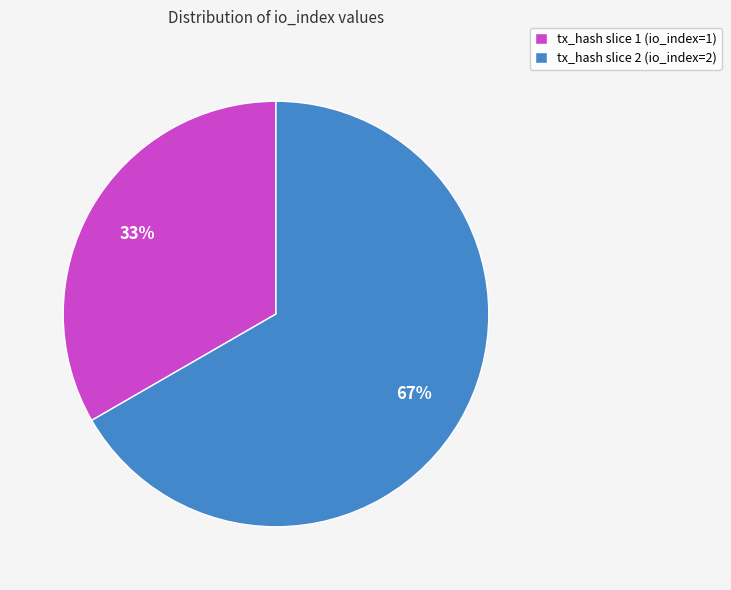

Do tx_hash slice 1 (io_index=1) and tx_hash slice 2 (io_index=2) together represent more than half of the pie?

Yes